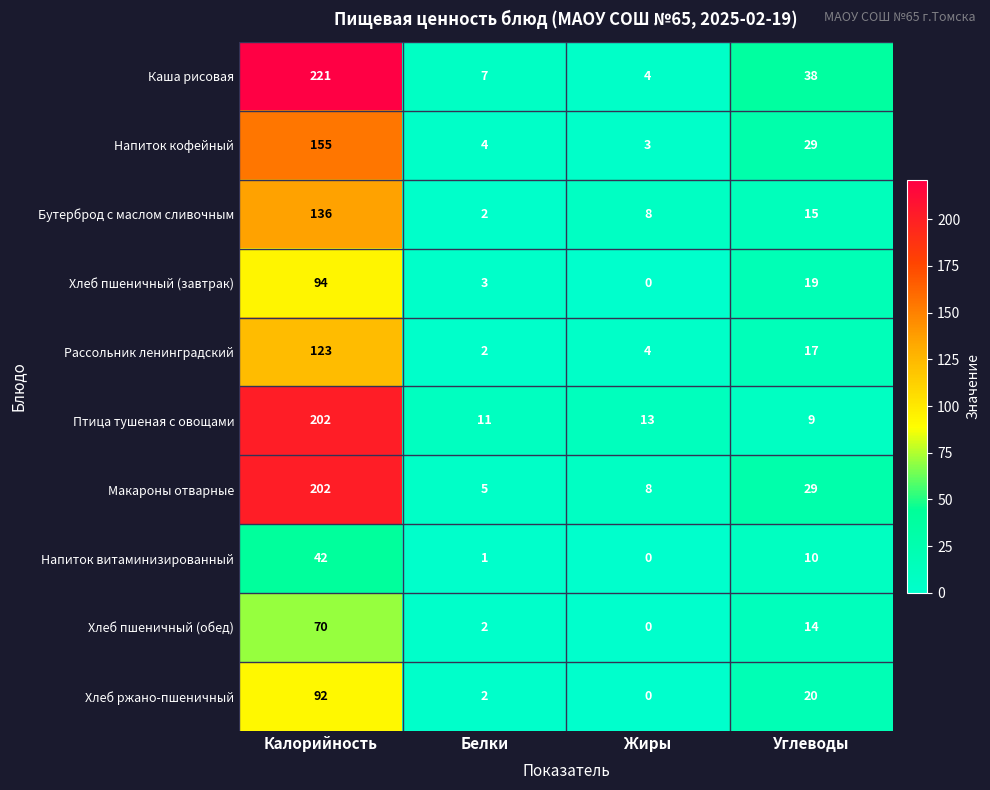

The Бутерброд с маслом сливочным series shows 14 at Жиры. True or false?

False